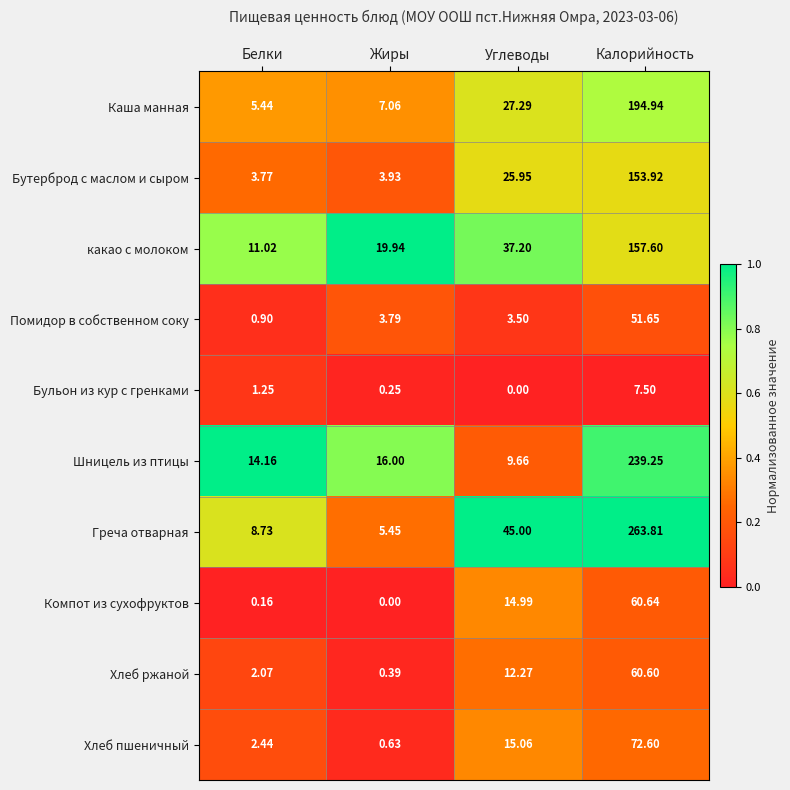

What is the spread (max minus min) of values at Калорийность?

256.3